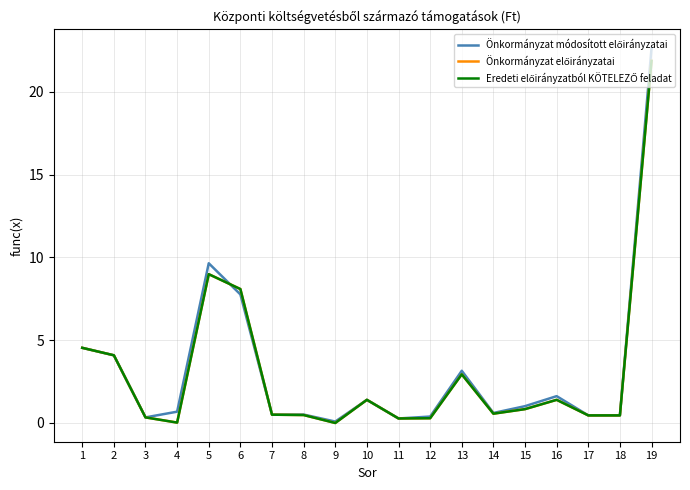

Does the chart have visible grid lines?

Yes